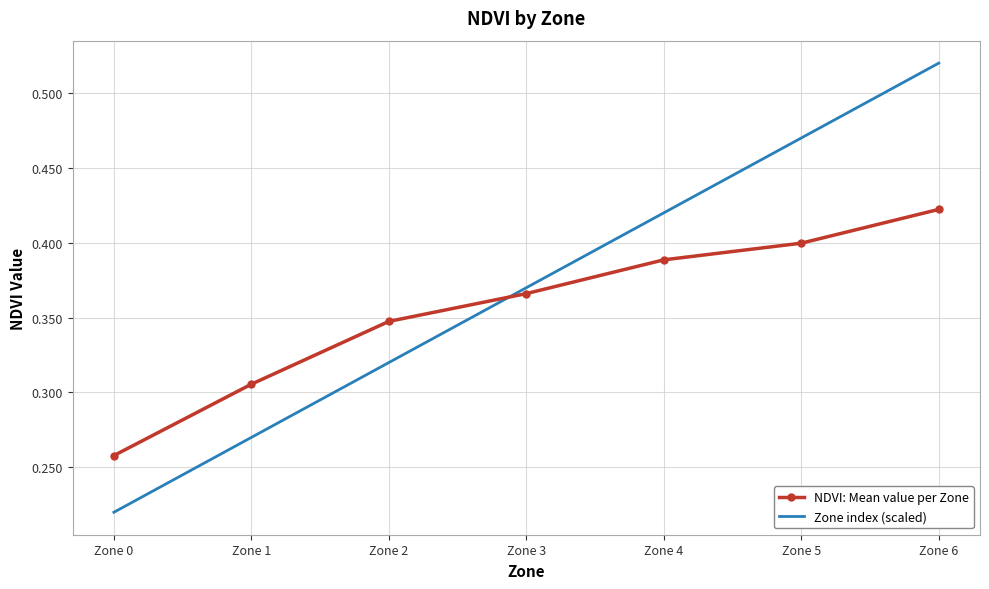

Is it true that Zone index (scaled) equals 0.2 at Zone 1?

False